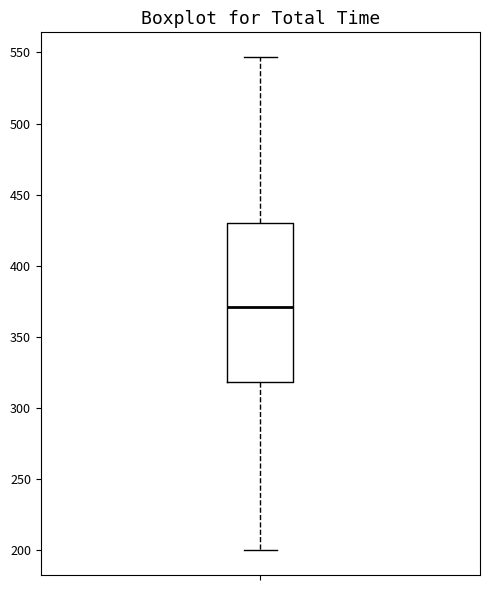

Read this box plot against the y-axis: the position of the median line, the range covered by the box, and the ends of both whiskers. The values are not printed on the chart, so give them approximately, as read against the axis.

median 370, box 320 to 430, whiskers 200 to 545